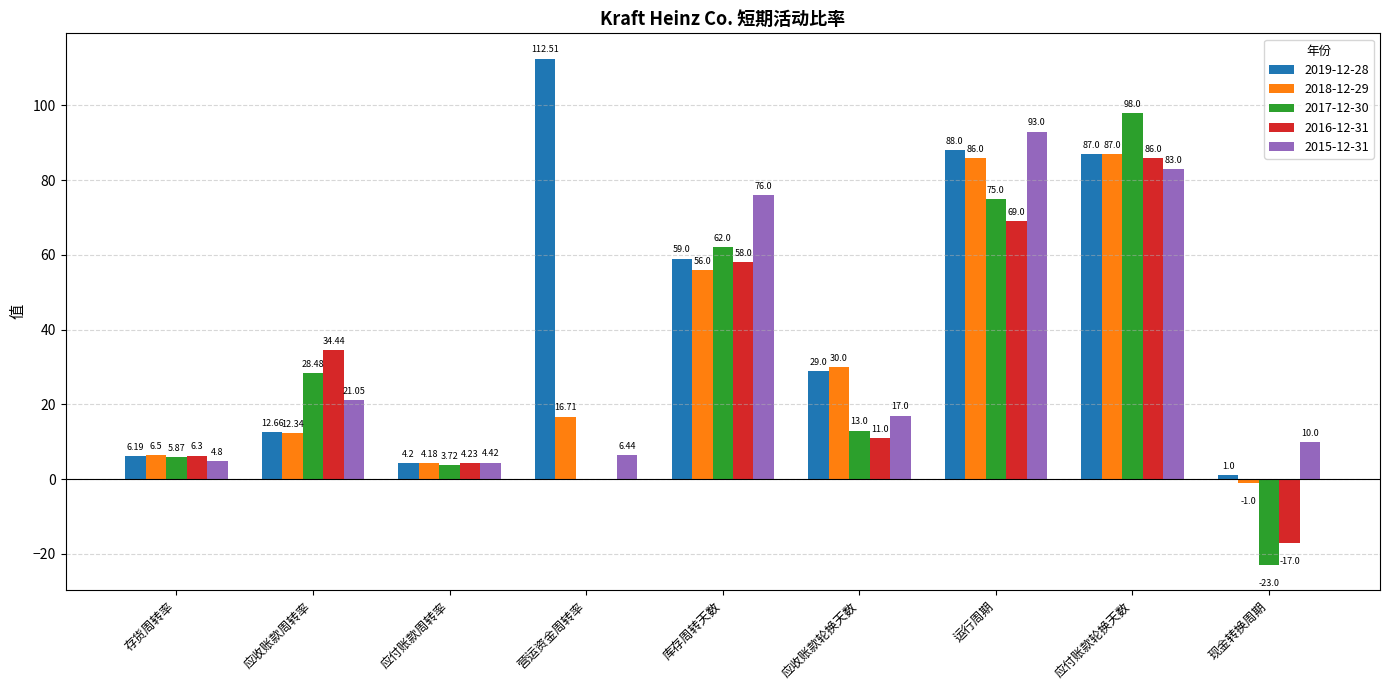

How many data points does each series have?

9